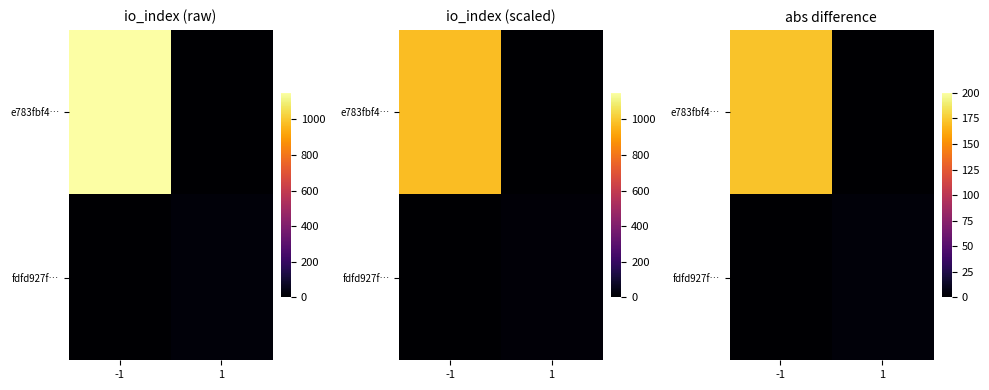

At 1, list the series in order from largest to smallest.

fdfd927f…, e783fbf4…